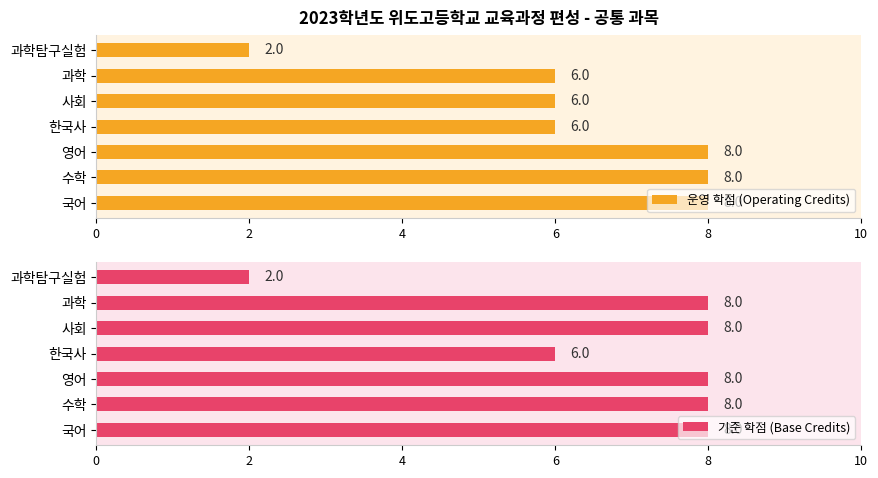

What is the total value across all series at 6?

12